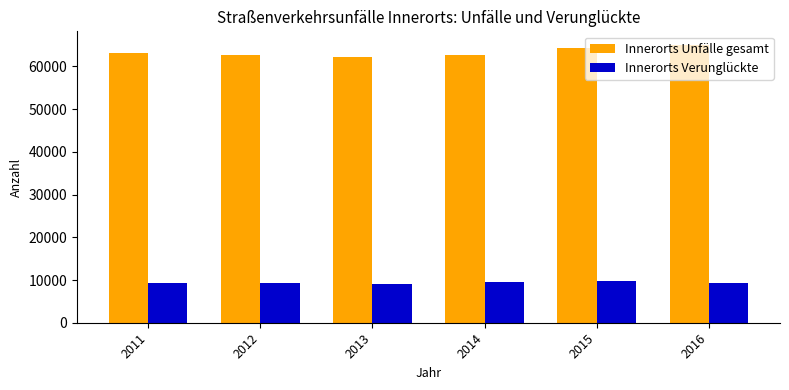

List the series in order of their overall mean, highest first.

Innerorts Unfälle gesamt, Innerorts Verunglückte